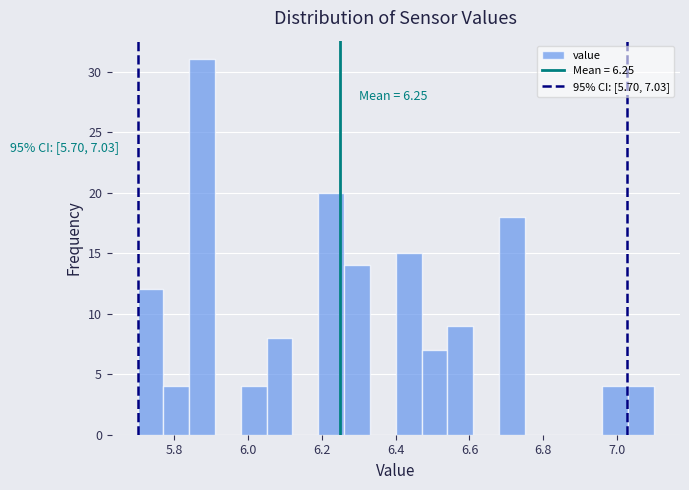

Read against the x-axis, roughly where is the centre of the tallest bar?

5.88